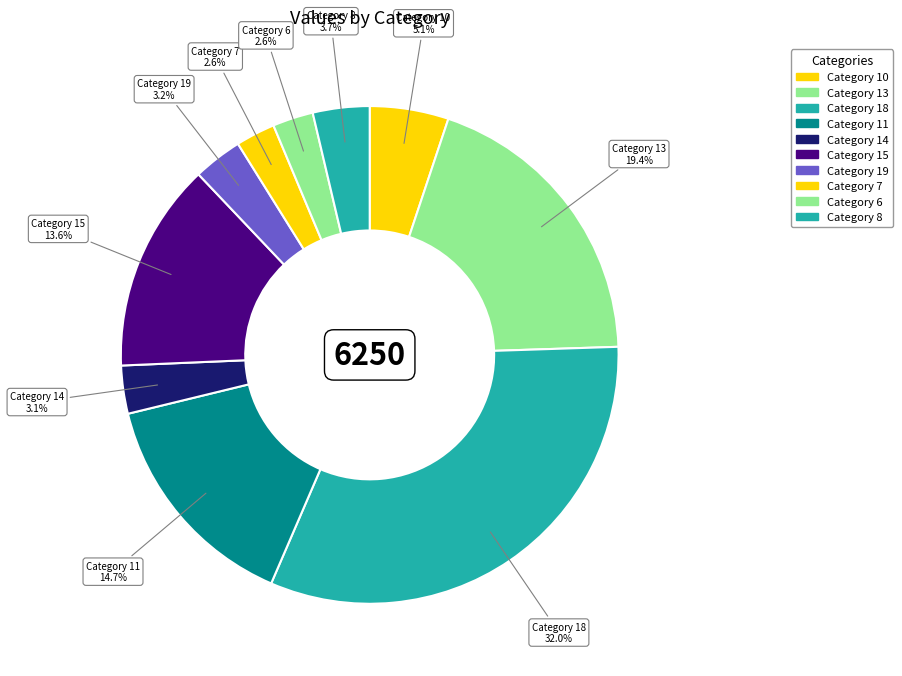

How many segments does this pie chart have?

10